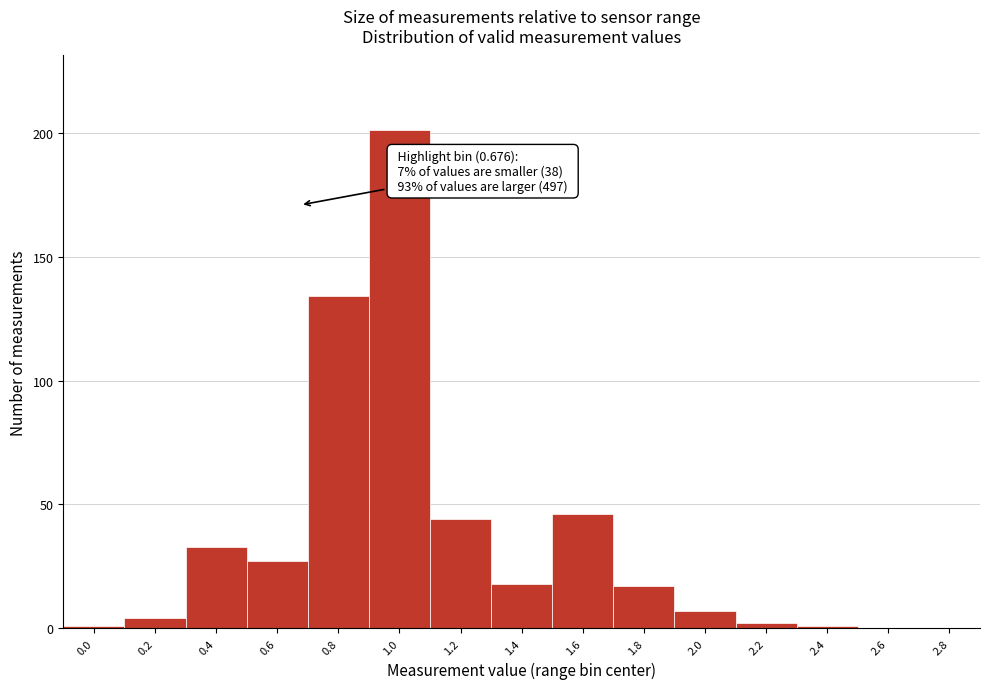

Reading right to left, extract all data points from this chart.

2.8=0	2.6=0	2.4=1	2.2=2	2.0=7	1.8=17	1.6=46	1.4=18	1.2=44	1.0=201	0.8=134	0.6=27	0.4=33	0.2=4	0.0=1